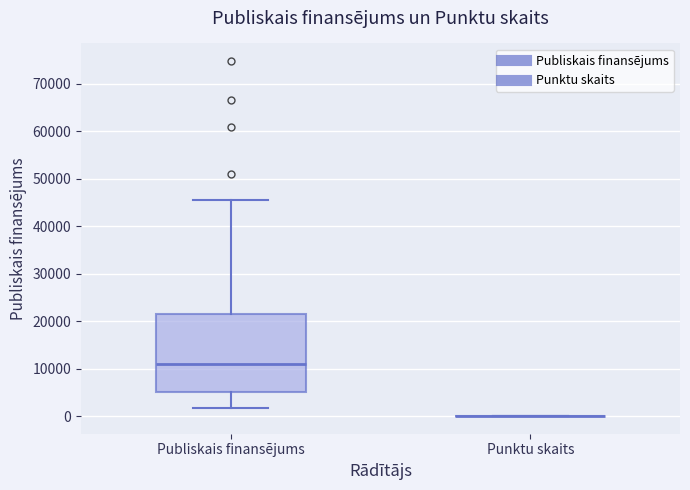

Reading left to right, transcribe this box plot: for each box, give where its median line is, the range the box spans, and where its two whiskers end, as read against the y-axis. The values are not printed on the chart, so give them approximately, as read against the axis.

Publiskais finansējums: median 11000, box 5000 to 22000, whiskers 2000 to 45000
Punktu skaits: box collapsed to a line at 0, whiskers 0 to 0